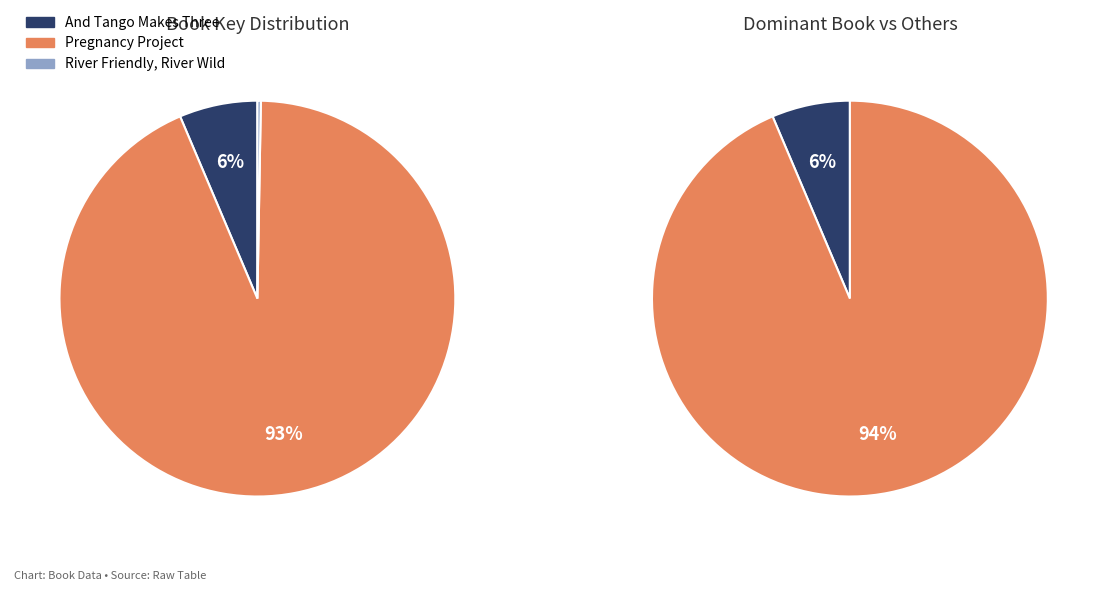

Count the number of slices in the pie.

3